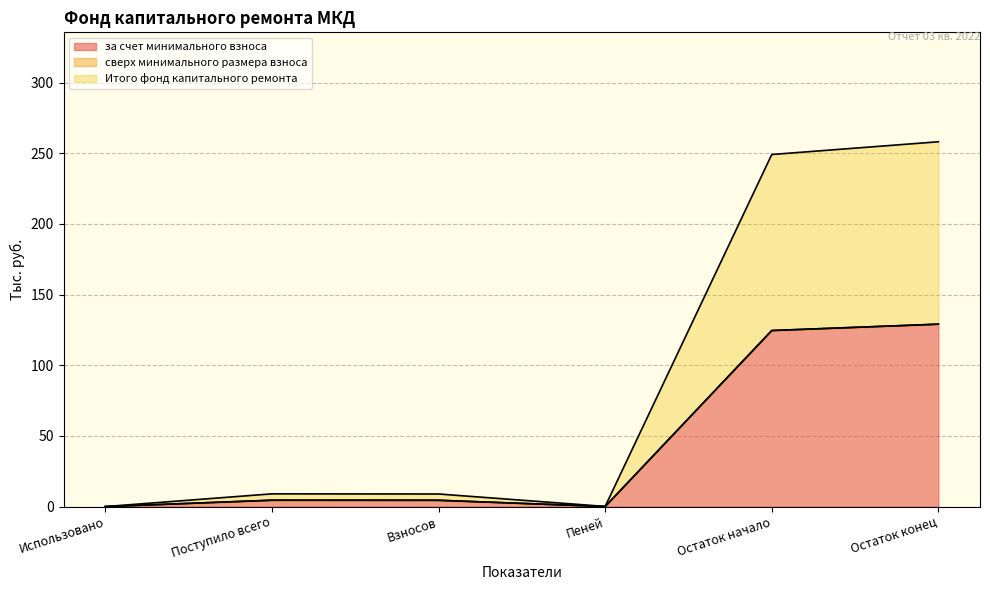

Between Остаток конец and Поступило всего, which is larger?

Остаток конец